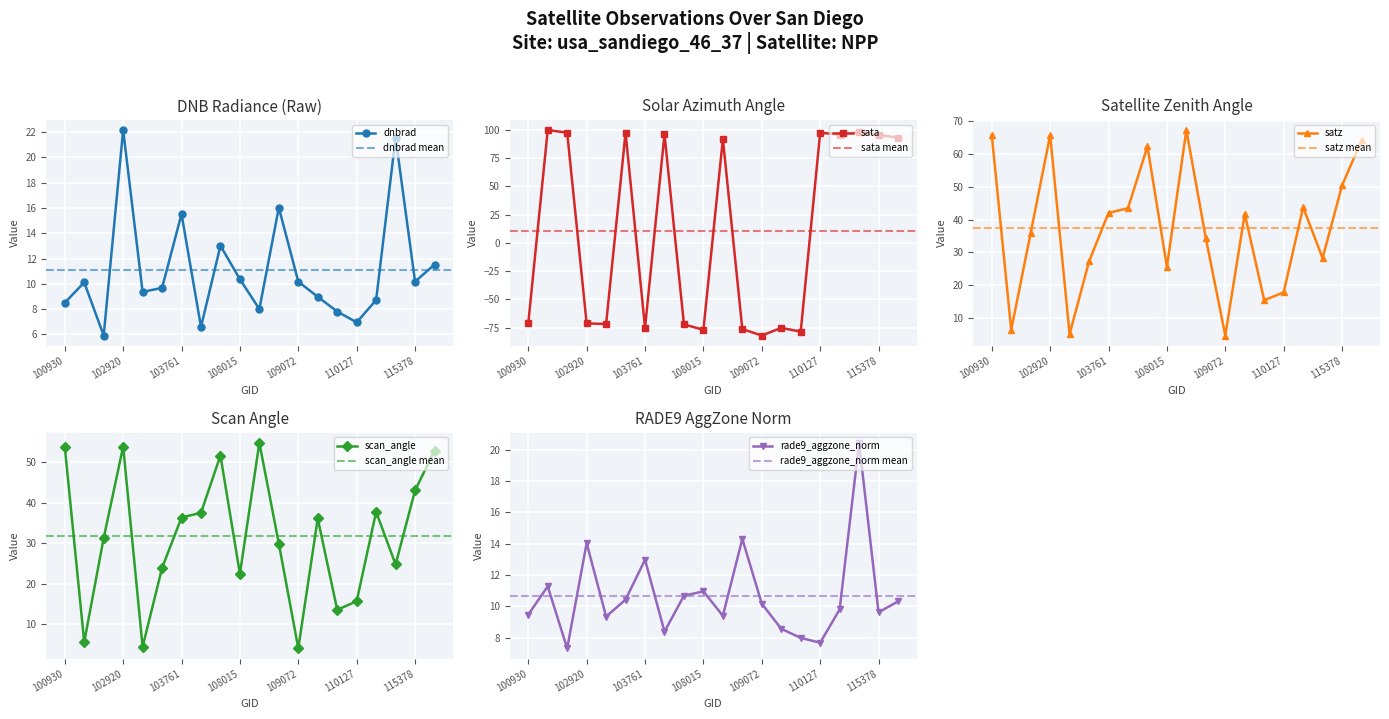

Which category has the lowest value in the scan_angle series?

109072